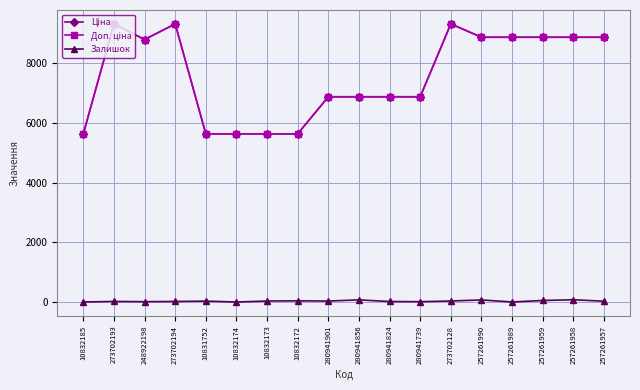

The value of Доп. ціна at 257261990 is 12297.3. True or false?

False